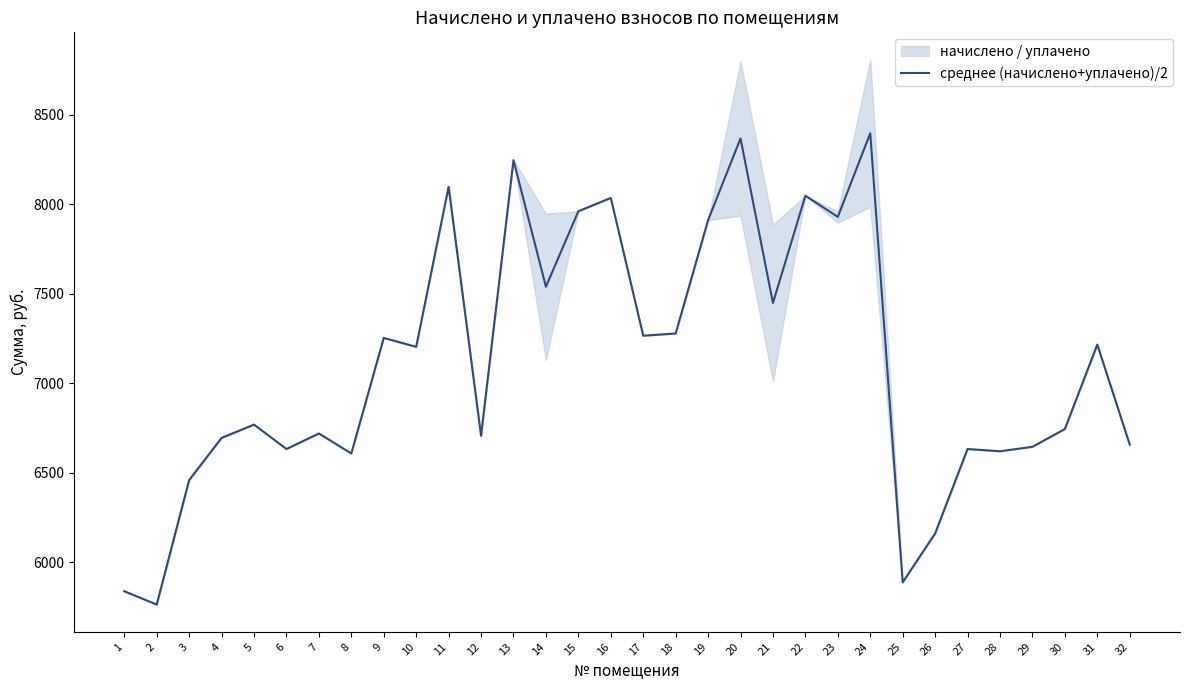

Where does the data first go above 7203?

9